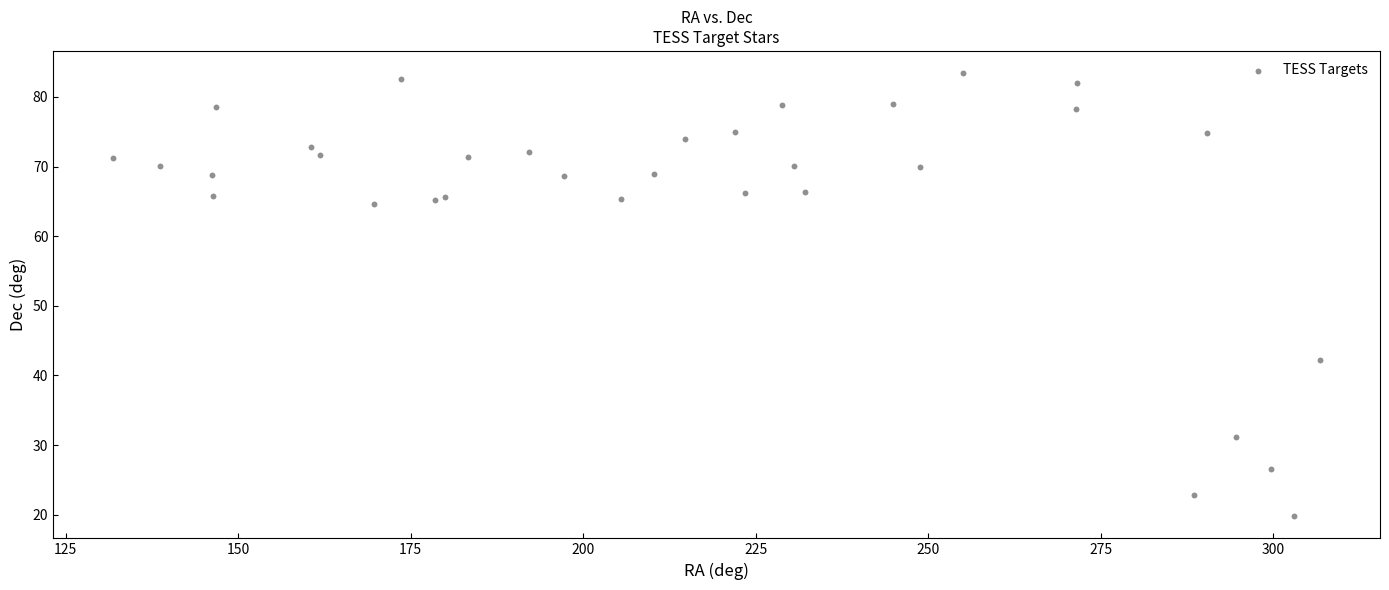

What Y value in the scatter plot is closest to 51?

42.2